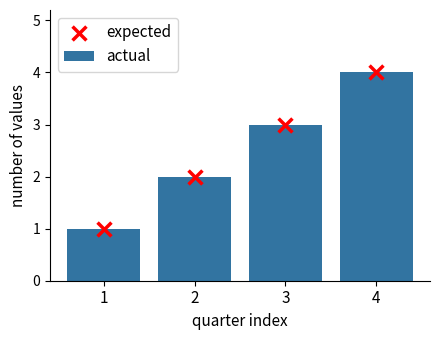

At which category is the sum across all series the highest?

4